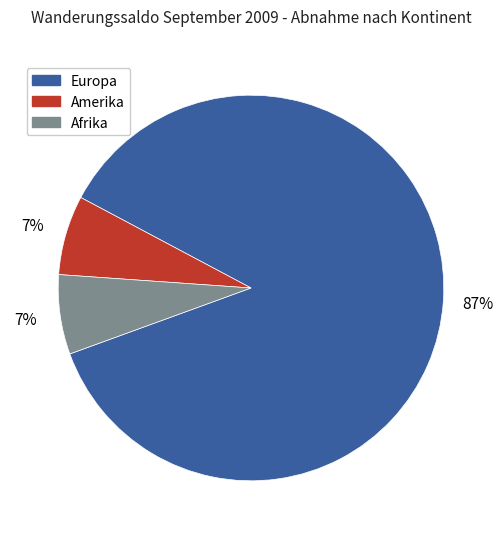

What is the majority slice?

Europa